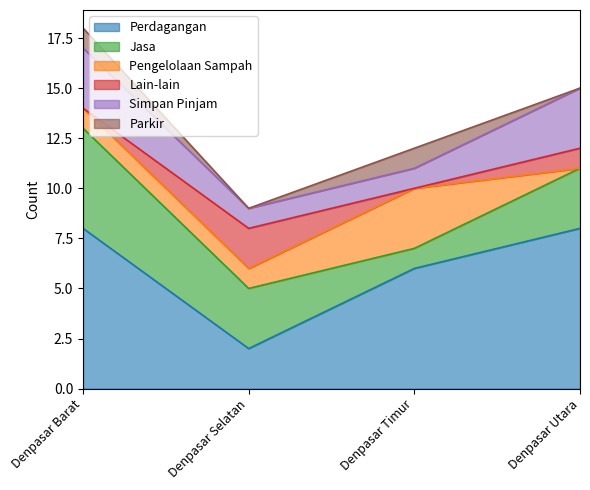

At which label does Parkir reach its peak?

Denpasar Barat